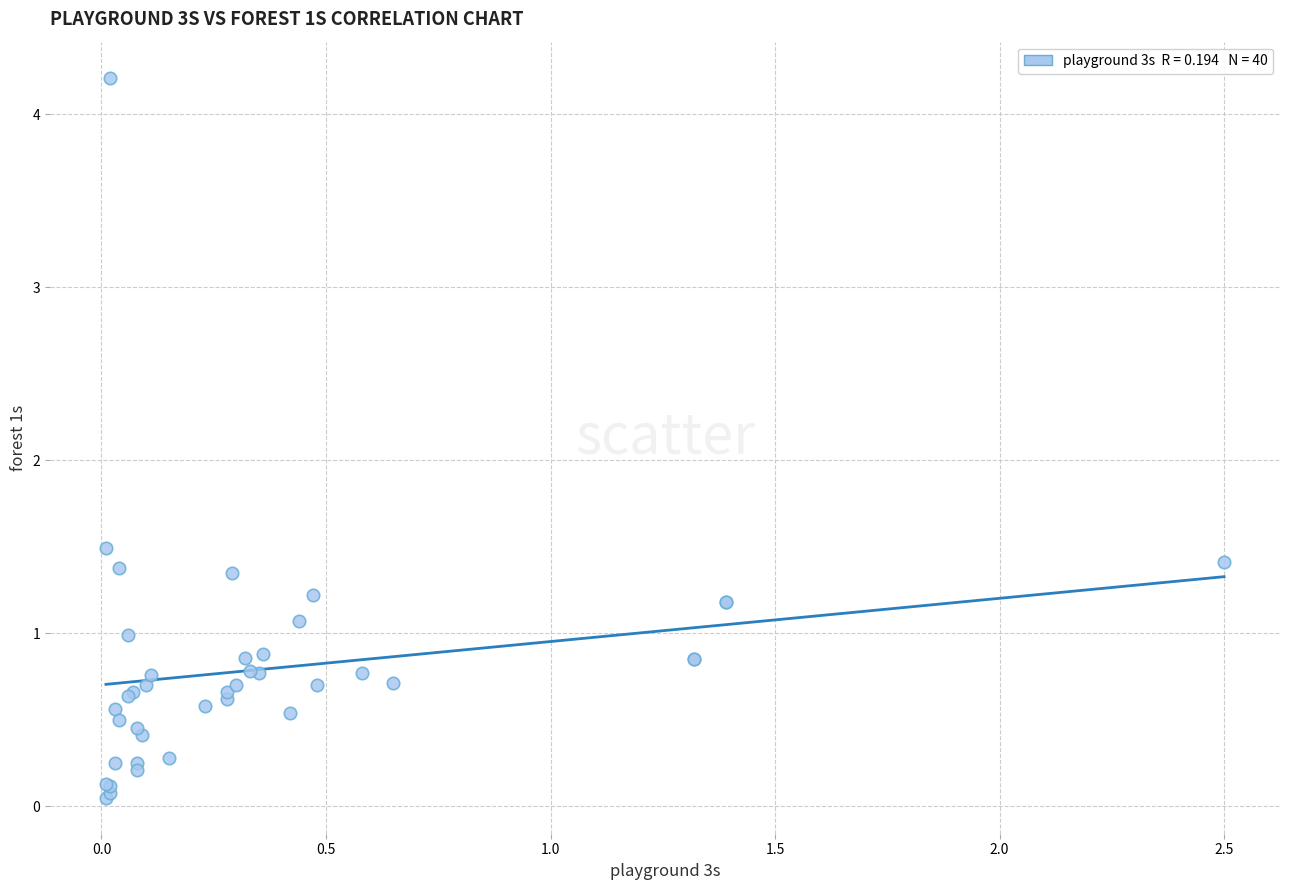

What Y value in the scatter plot is closest to 2?

1.5